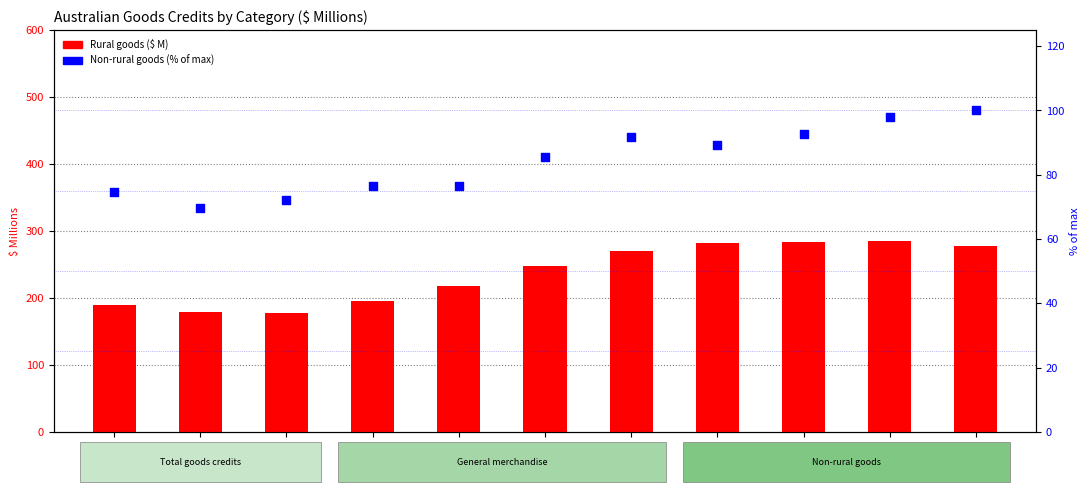

What is the total value across all series at 1971-07?

264.7